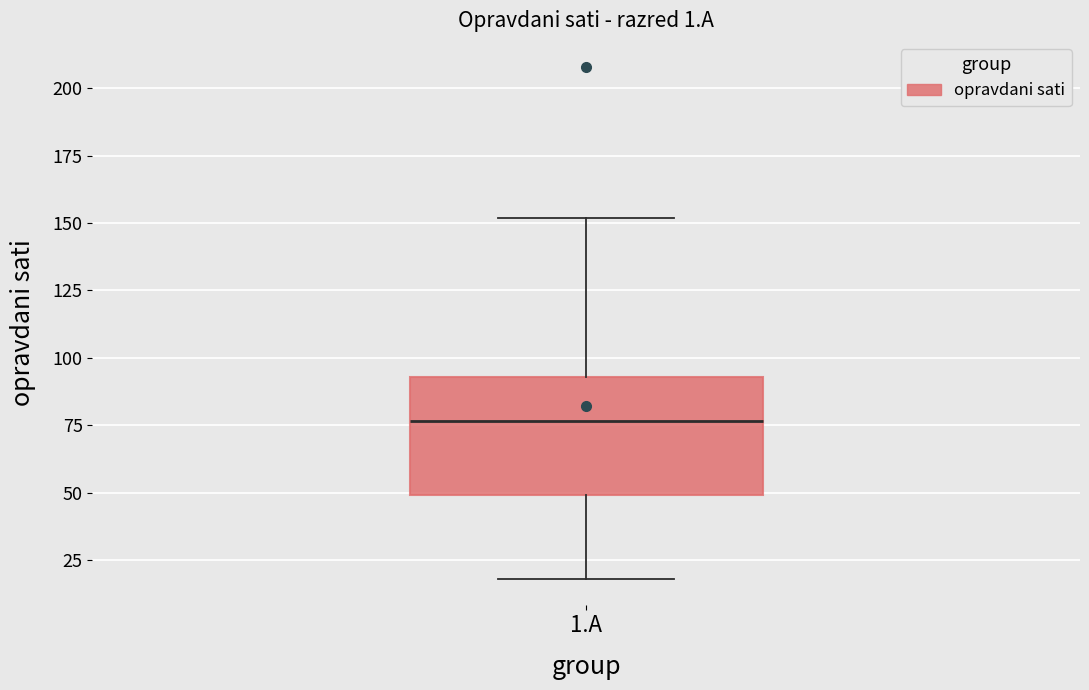

Where is the upper edge of the box for 1.A on the y-axis? The values are not printed on the chart, so give them approximately, as read against the axis.

95